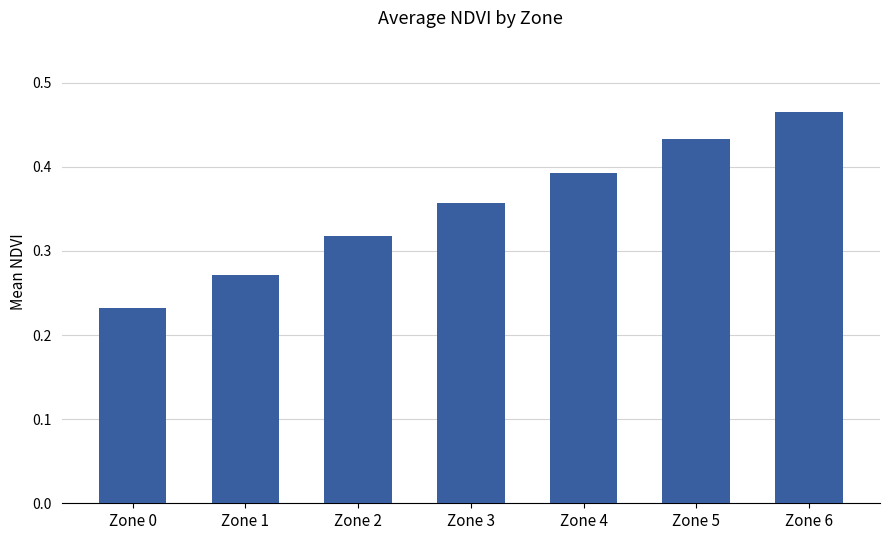

How many values are between 0 and 1?

7